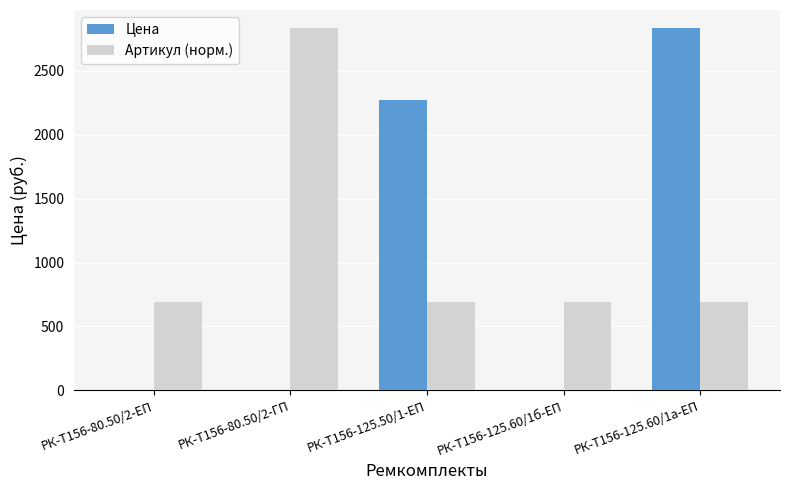

Are the bars grouped side by side (vs. stacked)?

Yes